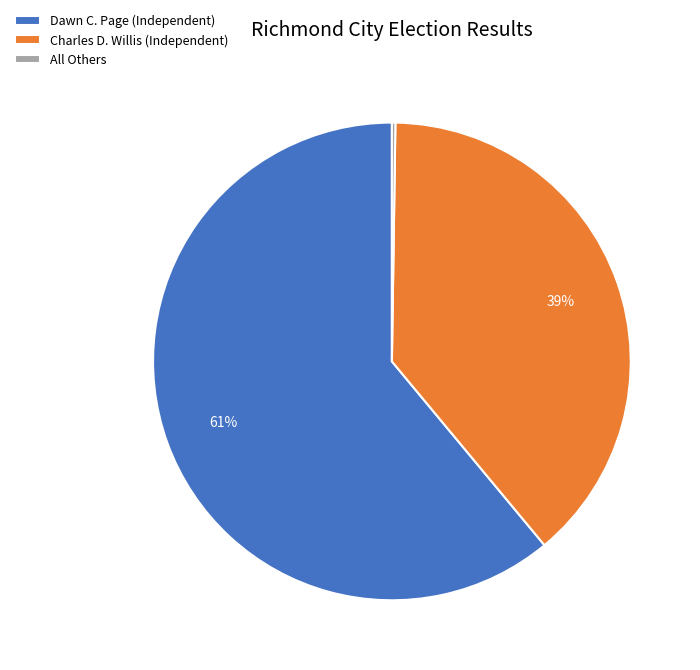

Which category accounts for the majority?

Dawn C. Page (Independent)